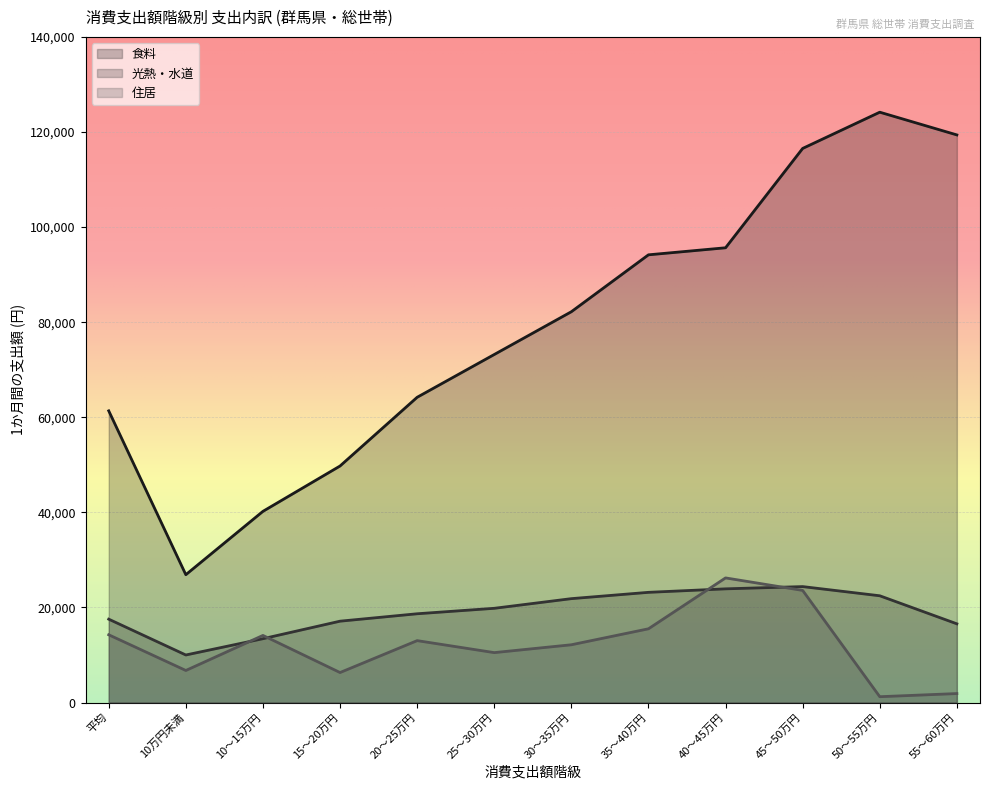

What is the total value across all series at 20～25万円?

95899